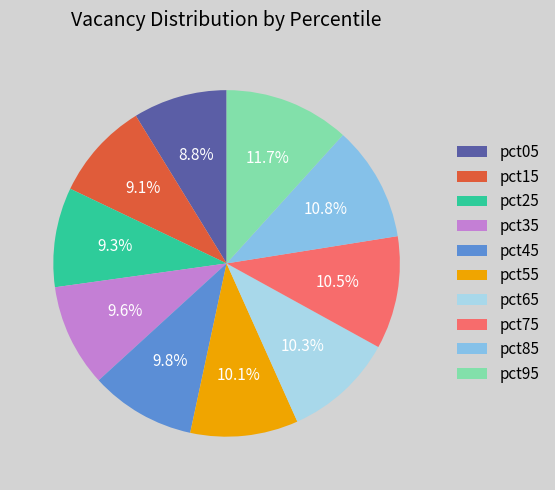

What is the largest slice in the pie chart?

pct95